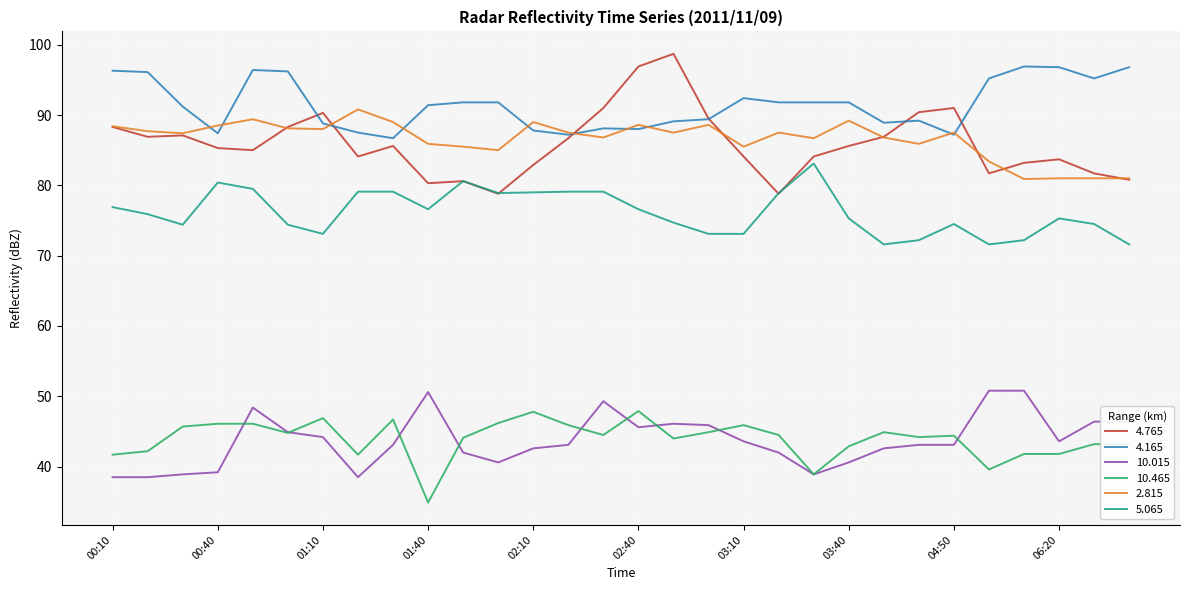

What is the lowest value of the 10.465 series?

34.9